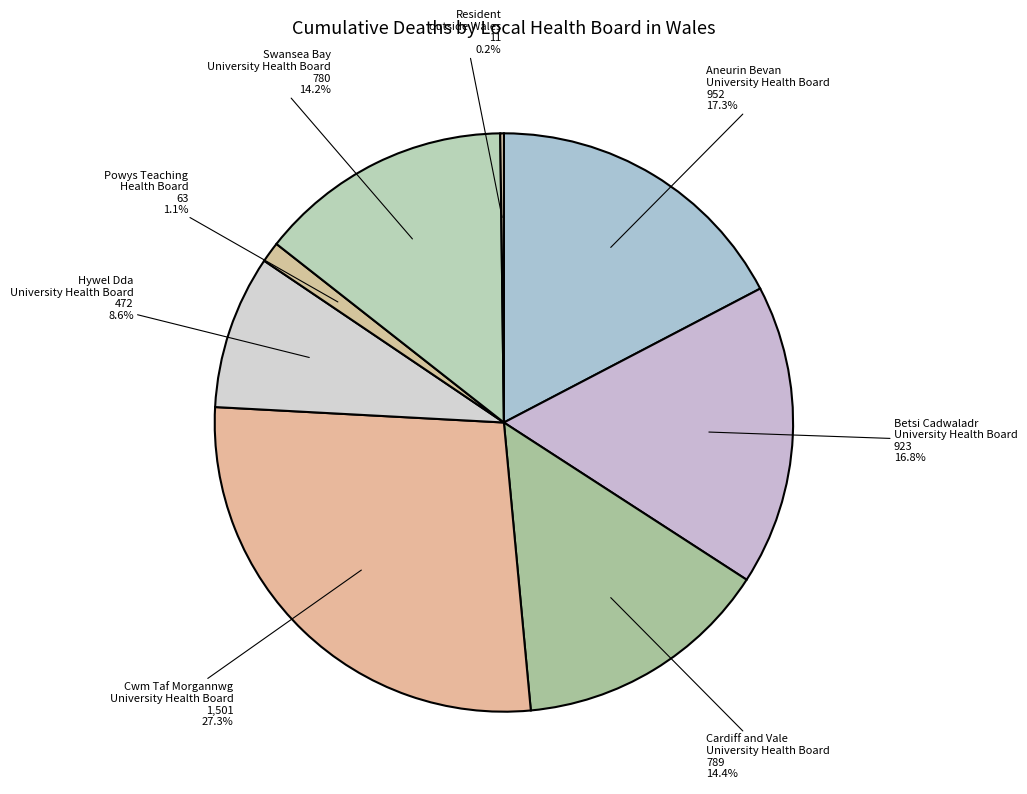

What is the largest slice in the pie chart?

Cwm Taf Morgannwg University Health Board